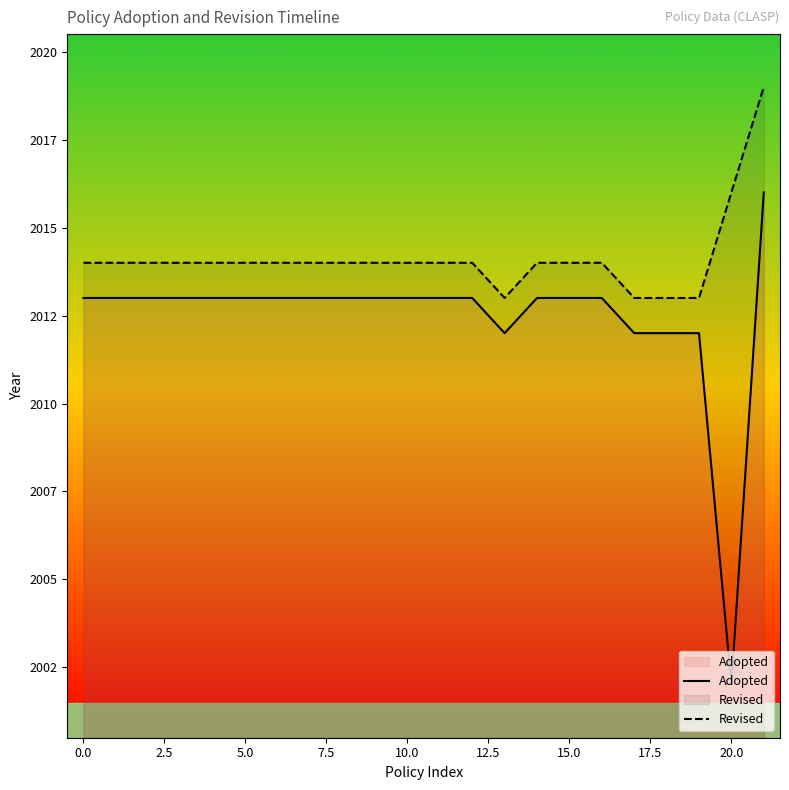

What is the difference between the second highest and minimum values in the Adopted series?

11